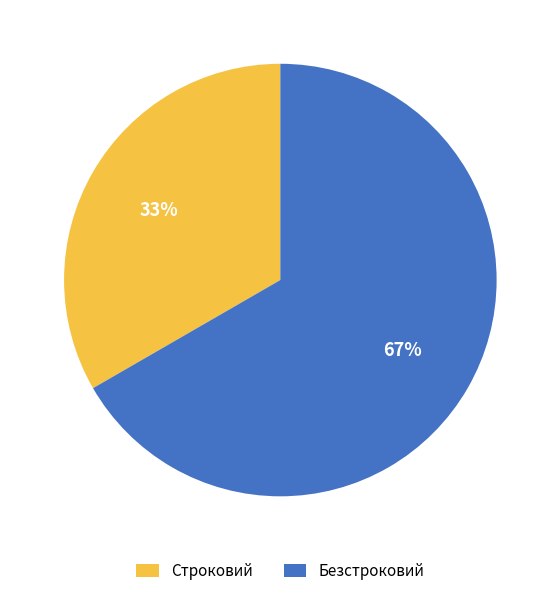

Combined, do Строковий and Безстроковий account for over 50%?

Yes